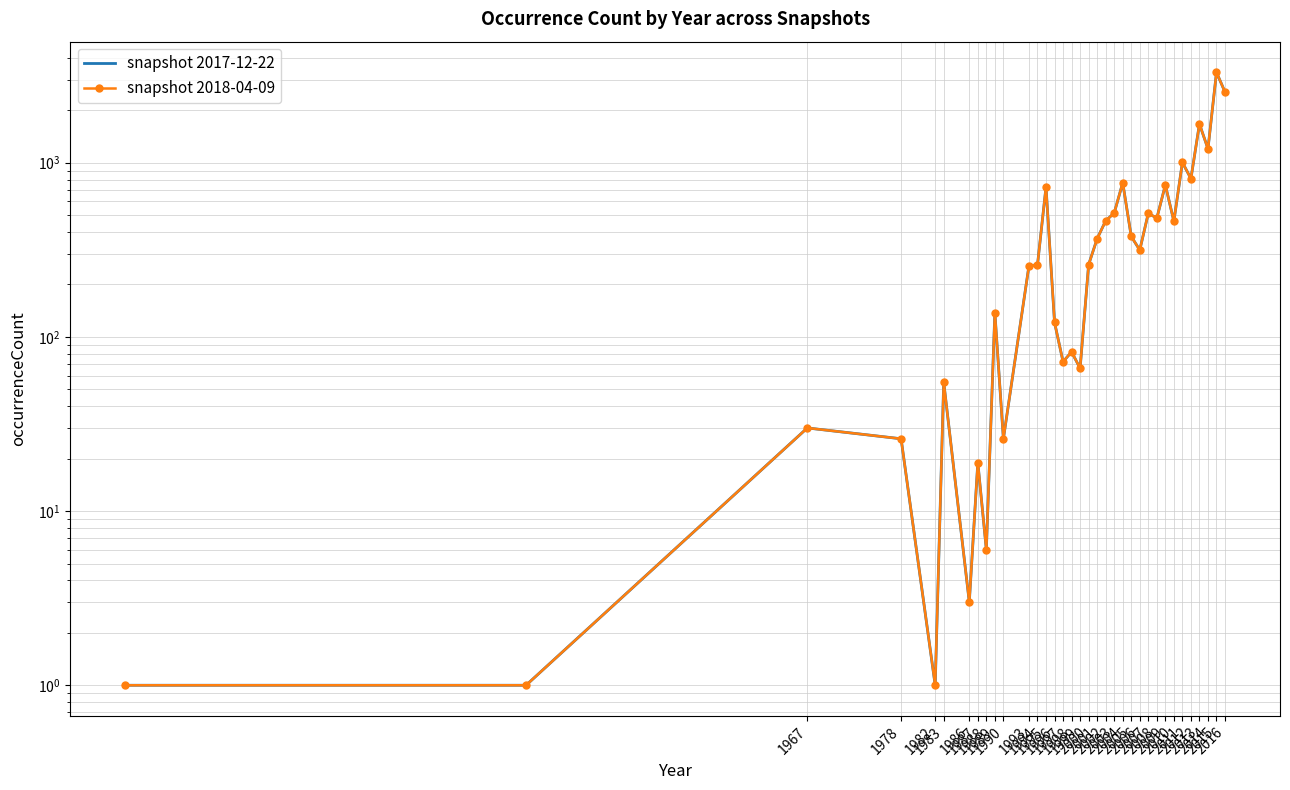

How many distinct data groups are displayed?

2